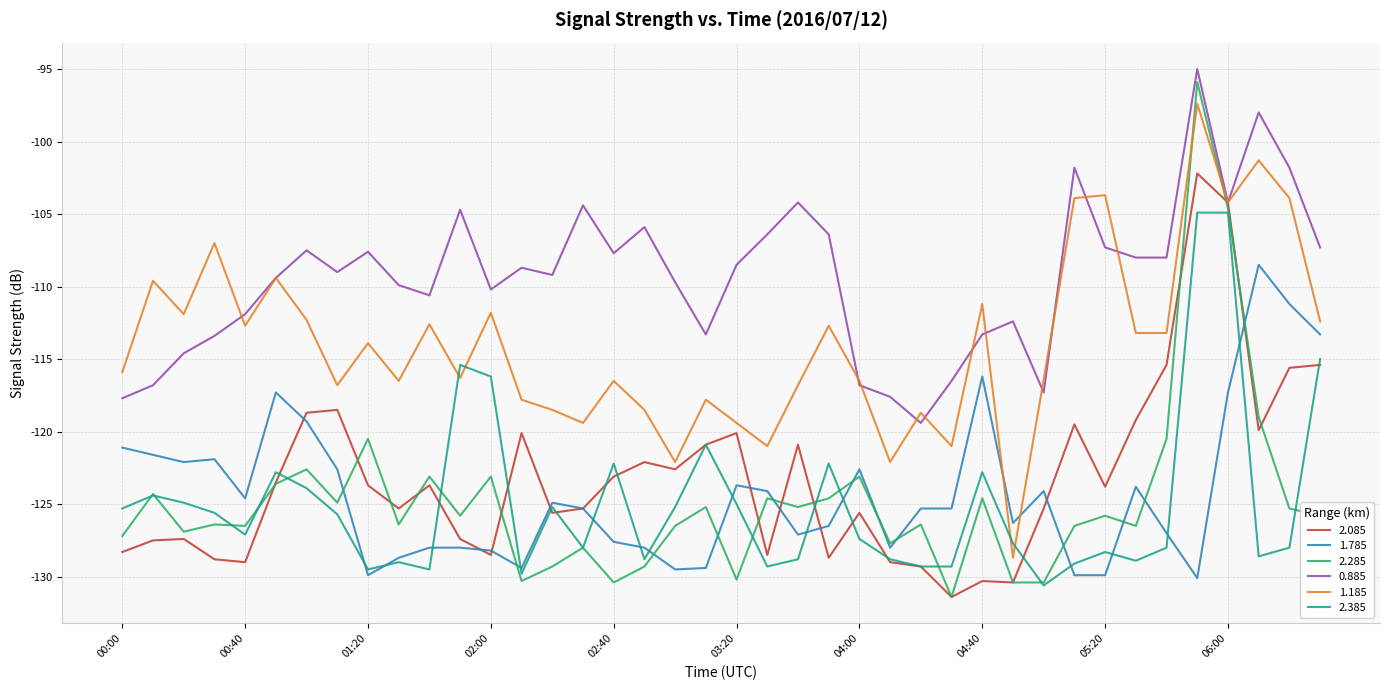

What is the greatest value displayed?

-95.0